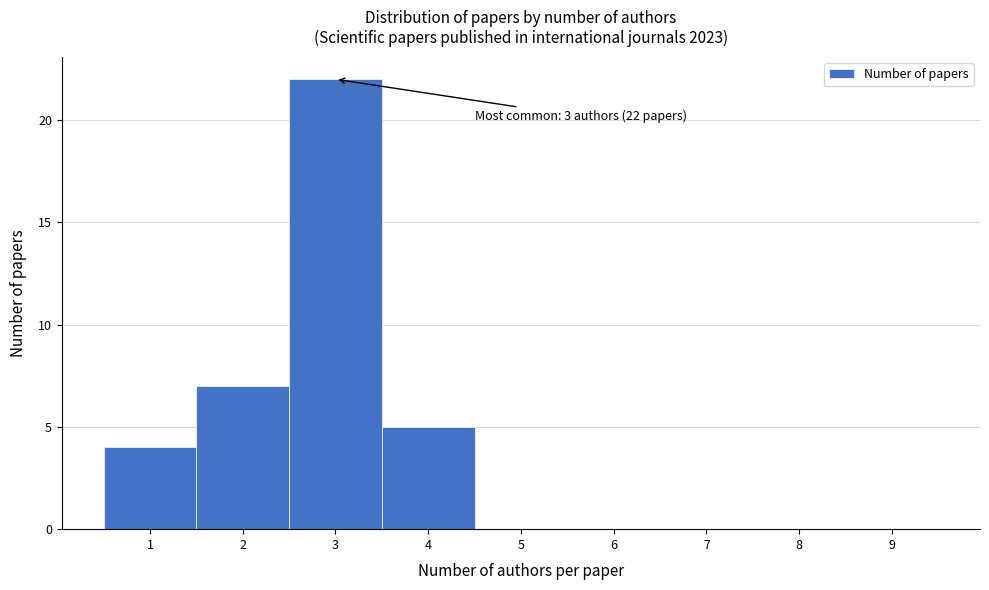

Which range on the x-axis has the tallest bar?

2.5 to 3.5